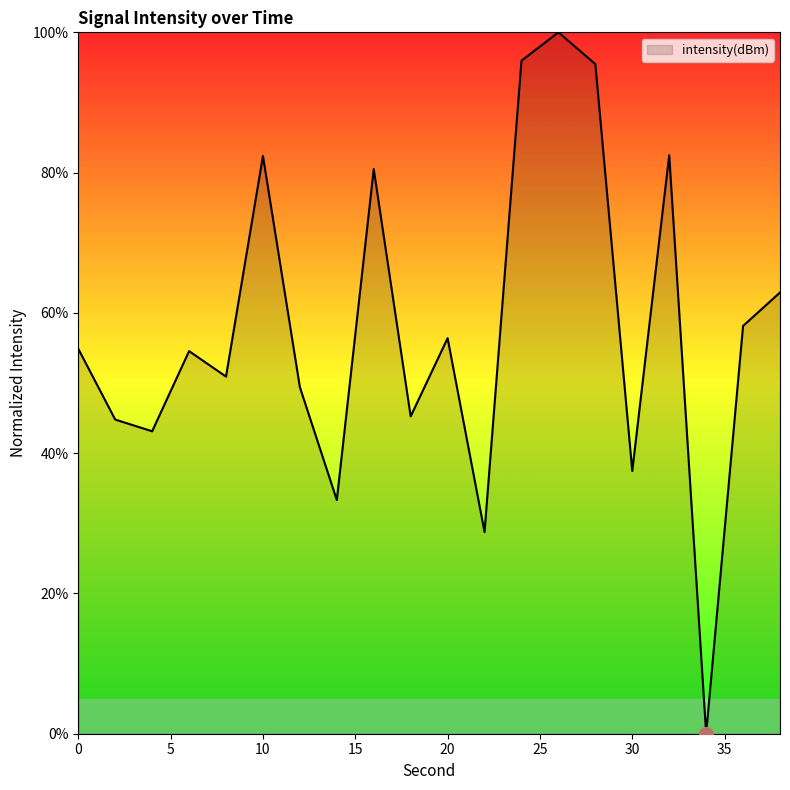

How many positive values are there?

19